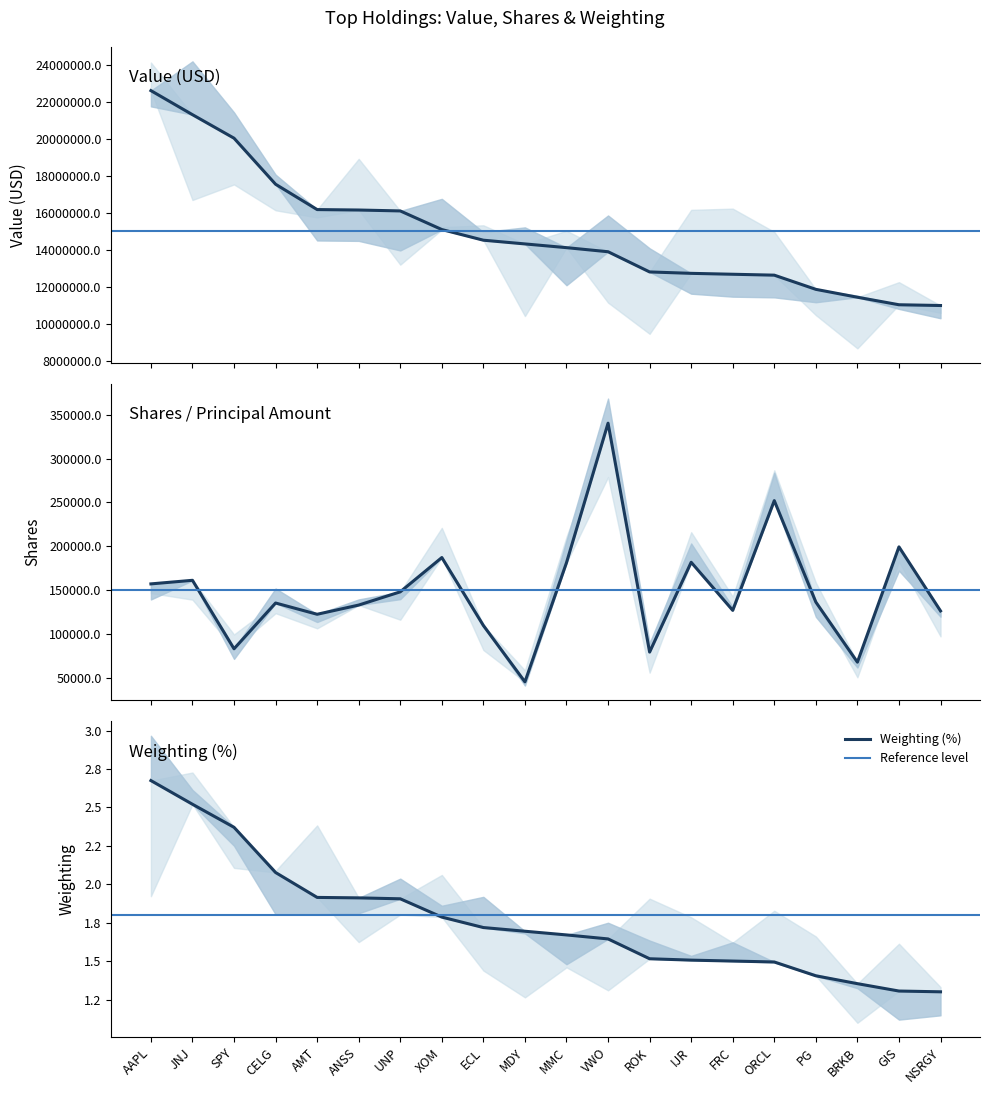

True or false: Shares and Value cross at least once.

False